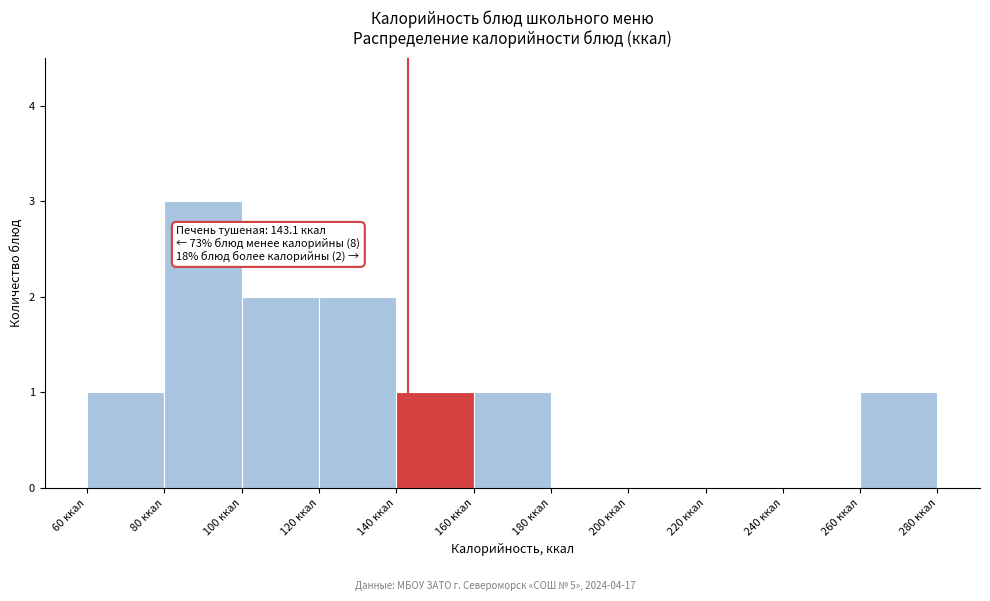

Over which range of the x-axis is the bar tallest?

80 to 100